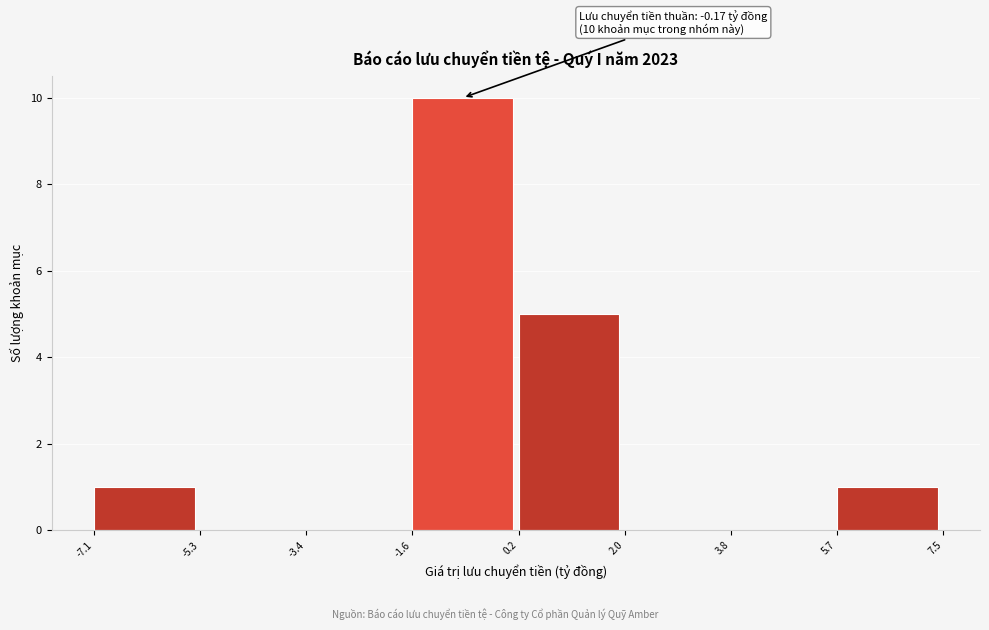

Which range on the x-axis has the tallest bar?

-1.6 to 0.2